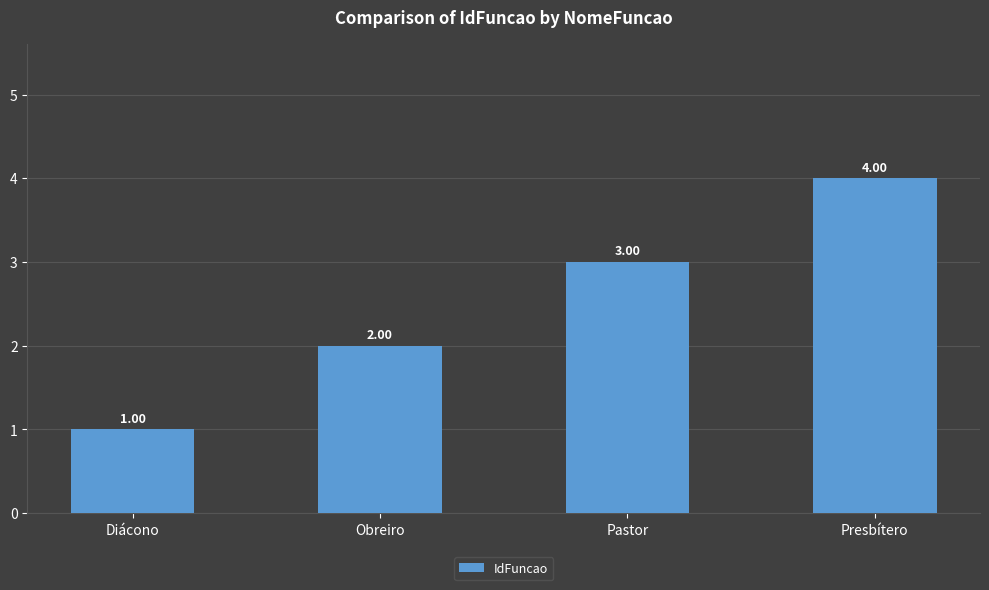

What is the minimum value shown in the chart?

1